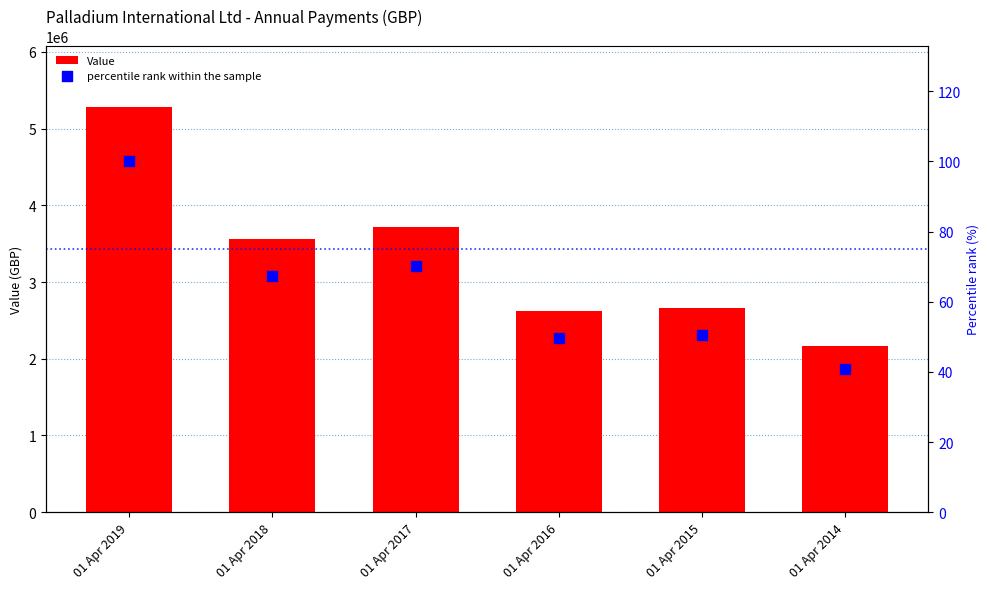

Which series has the largest Y range (max minus min)?

Value